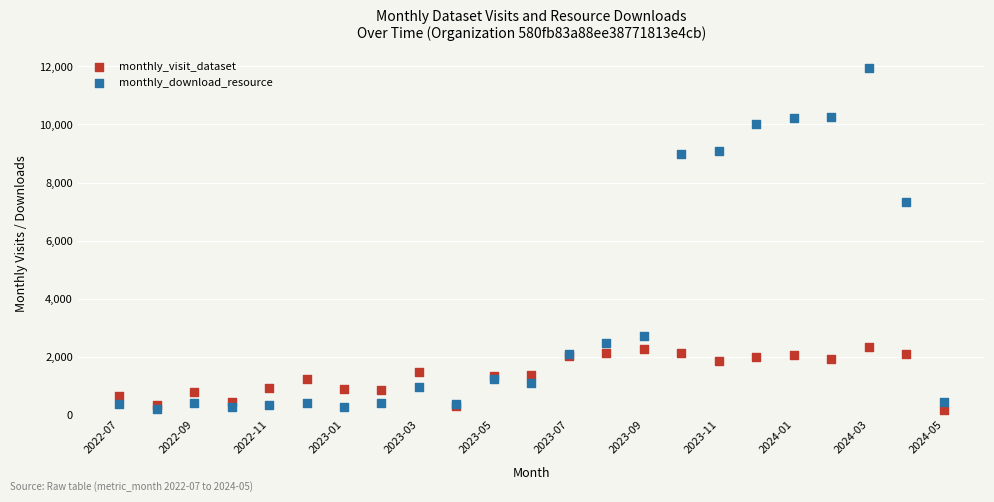

Across all series, what Y value is closest to 6056?

7338